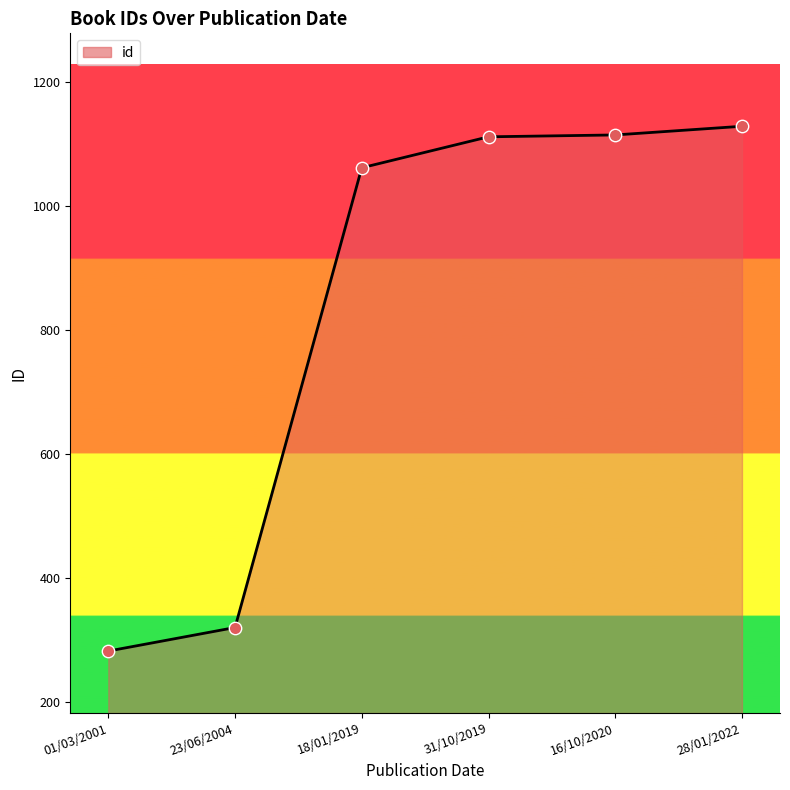

Approximately how many times larger is the value at 01/03/2001 compared to 31/10/2019?

0.3